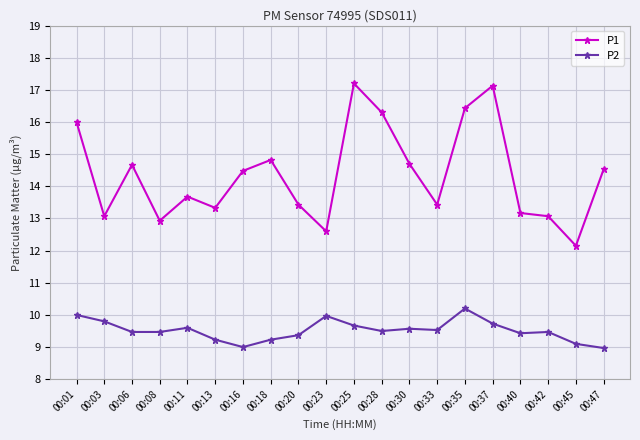

The value of P1 at 00:28 is 4.1. True or false?

False